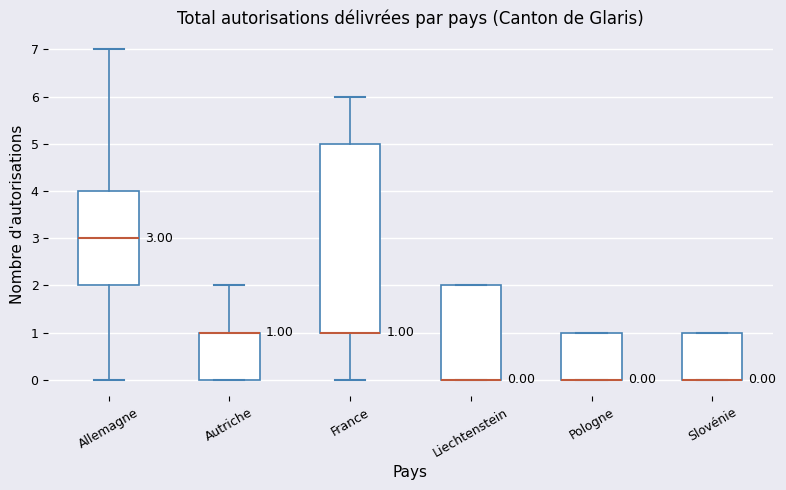

Which box is the tallest, from its lower edge to its upper edge?

France